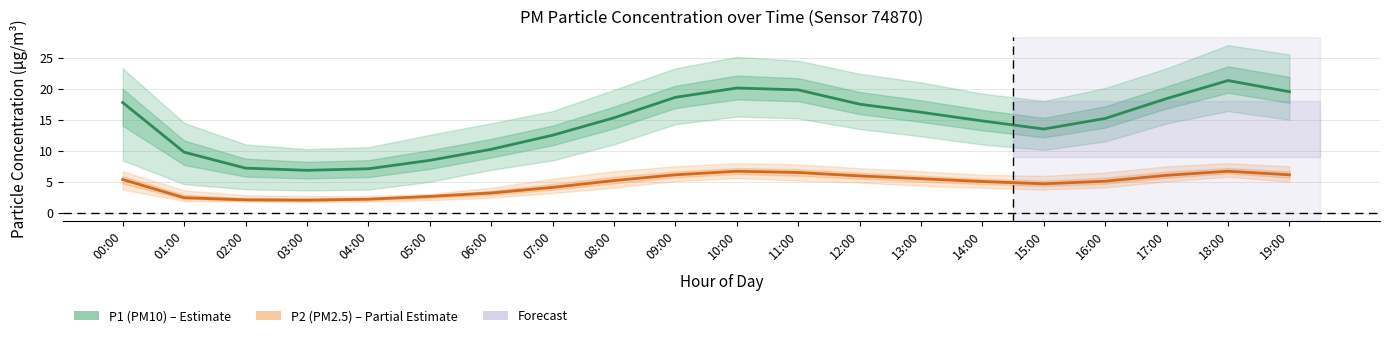

The P2 (PM2.5) series shows 1.9 at 06:00. True or false?

False